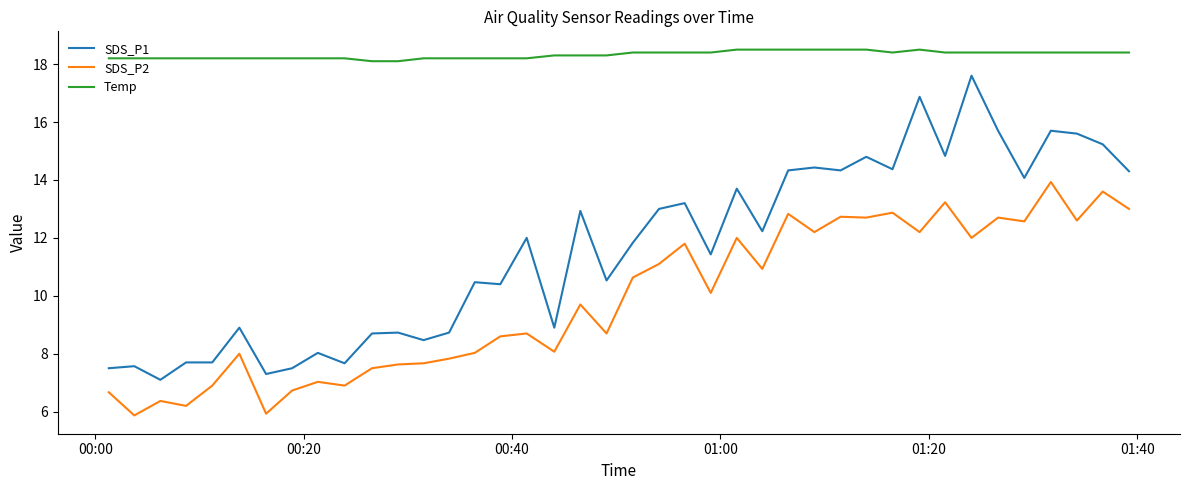

What is the maximum value shown in the chart?

18.5